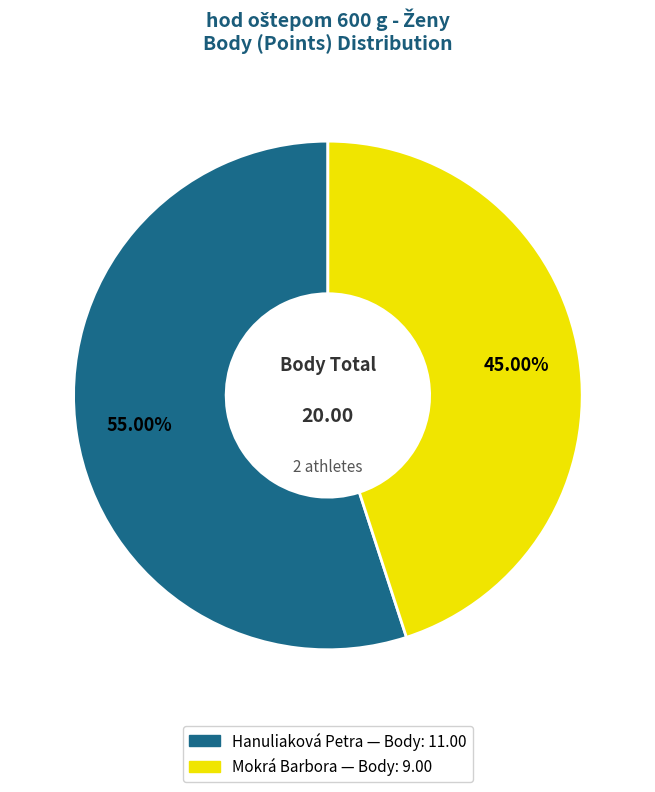

What percentage is NOT represented by Mokrá Barbora?

55.0%